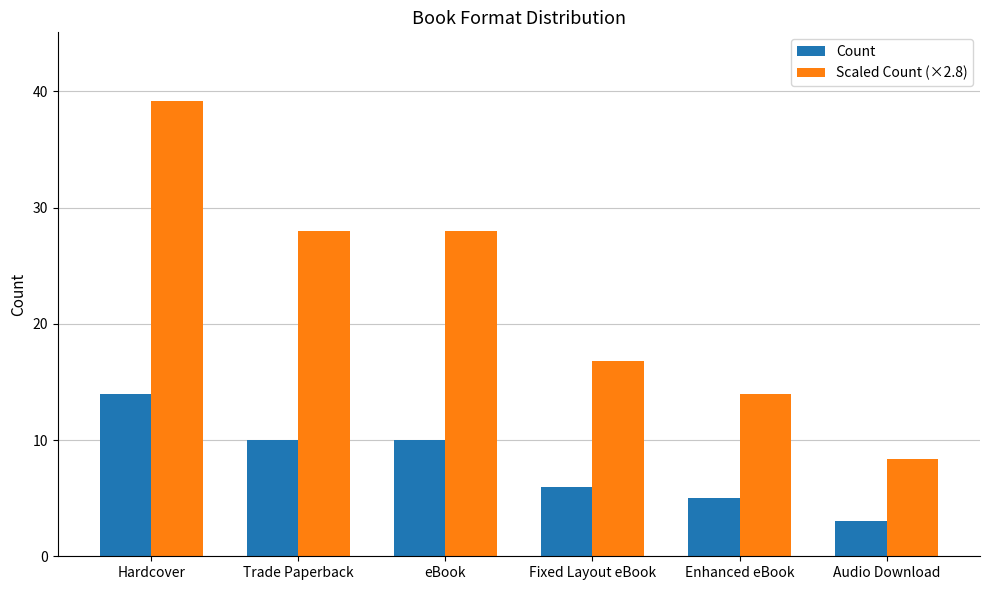

What is the difference between the Scaled Count (×2.8) values at Trade Paperback and Fixed Layout eBook?

11.2